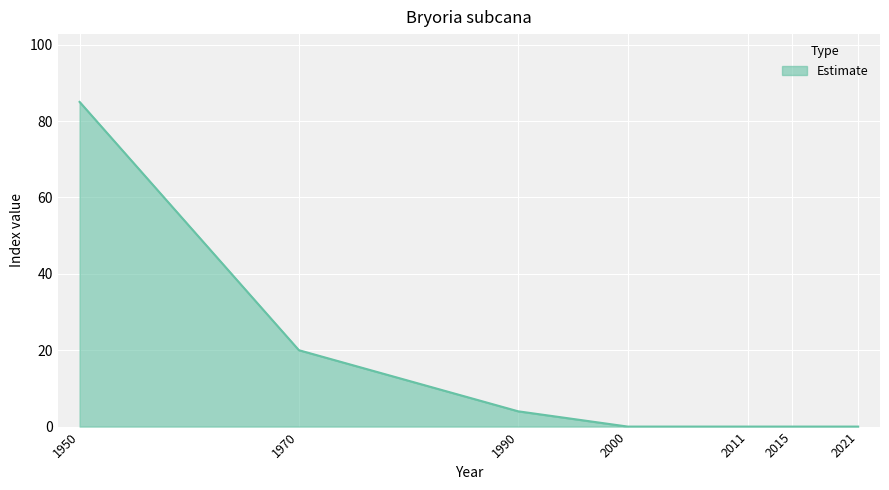

Between 2021 and 1950, which is larger?

1950